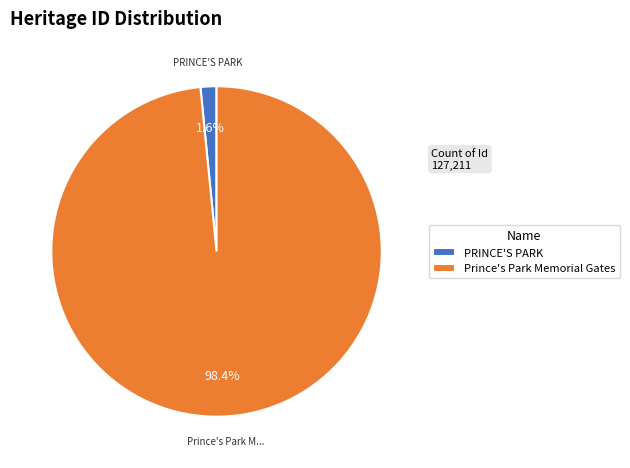

To the nearest percent, what percentage of the pie is PRINCE'S PARK?

2%